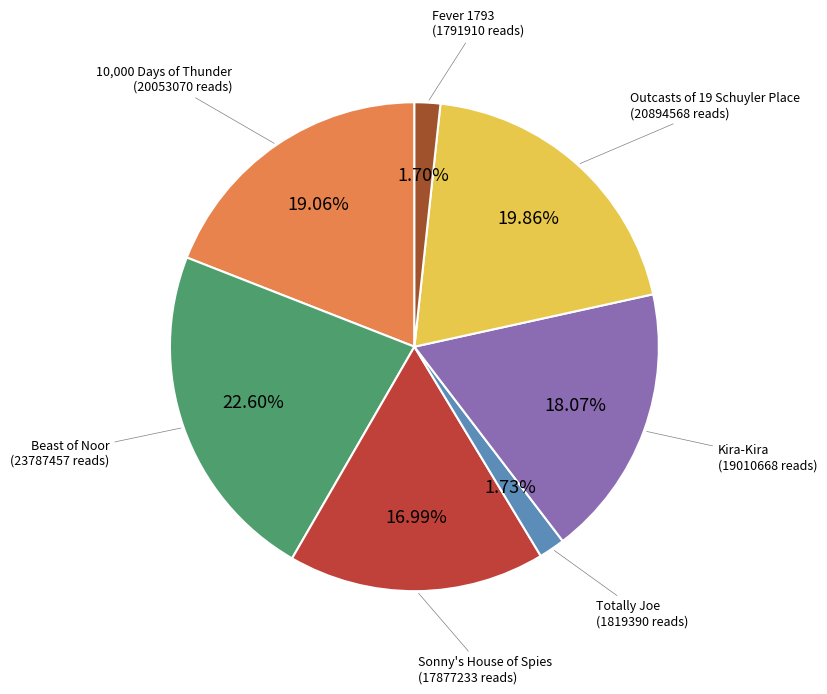

Does Kira-Kira account for over 50% of the chart?

No